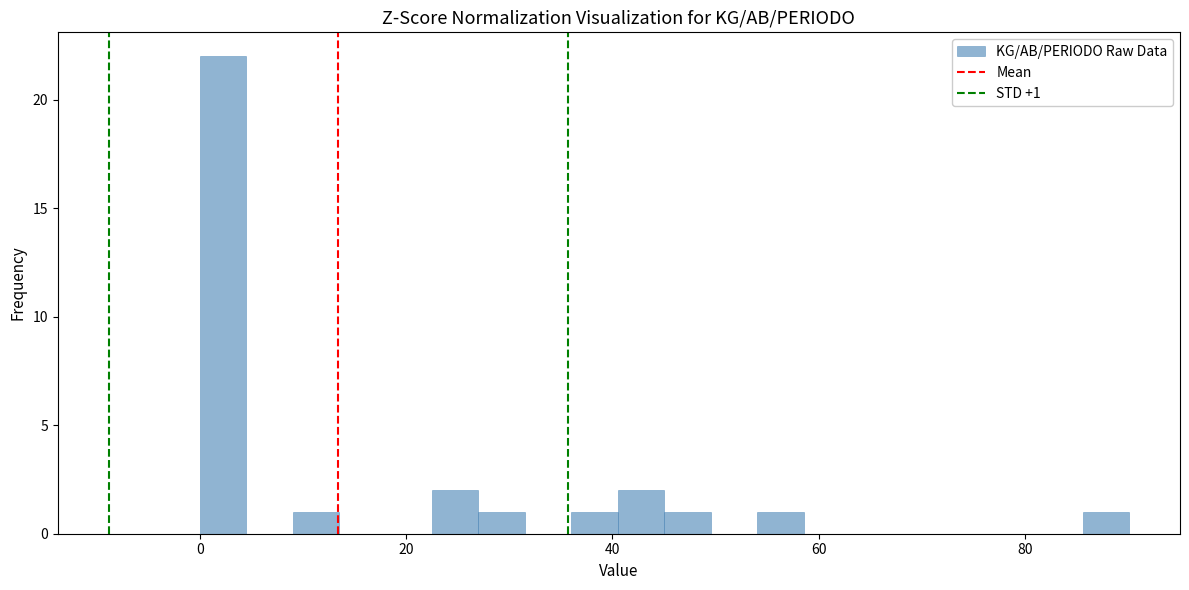

Around what value on the x-axis is the tallest bar? Give the approximate position of its centre, as read against the axis.

2